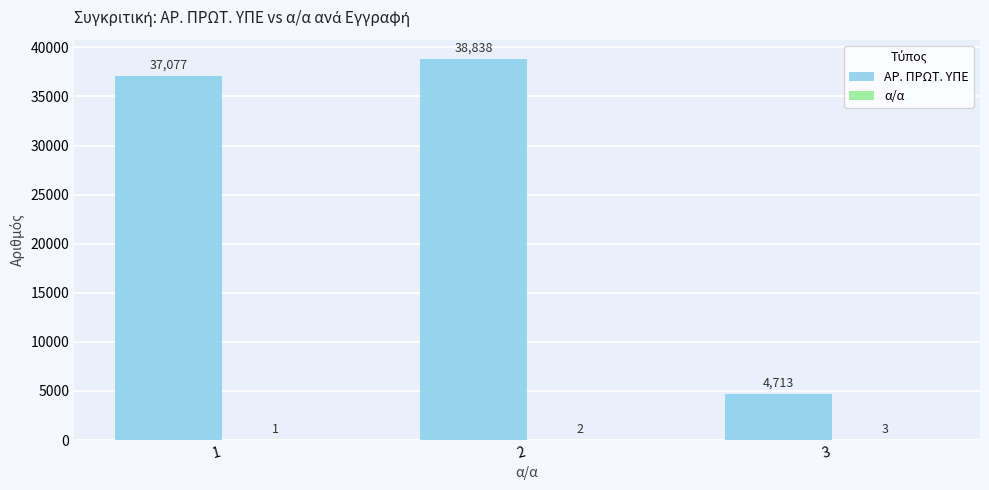

What is the total value across all series at 2?

38840